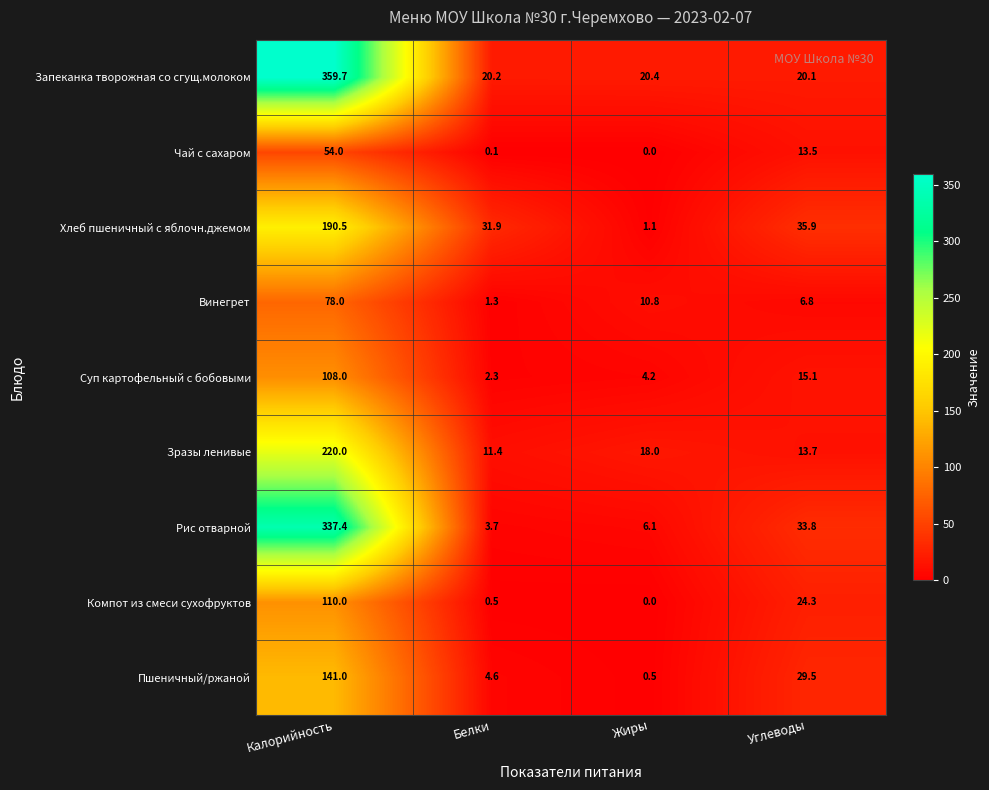

What is the highest value of the Суп картофельный с бобовыми series?

108.0